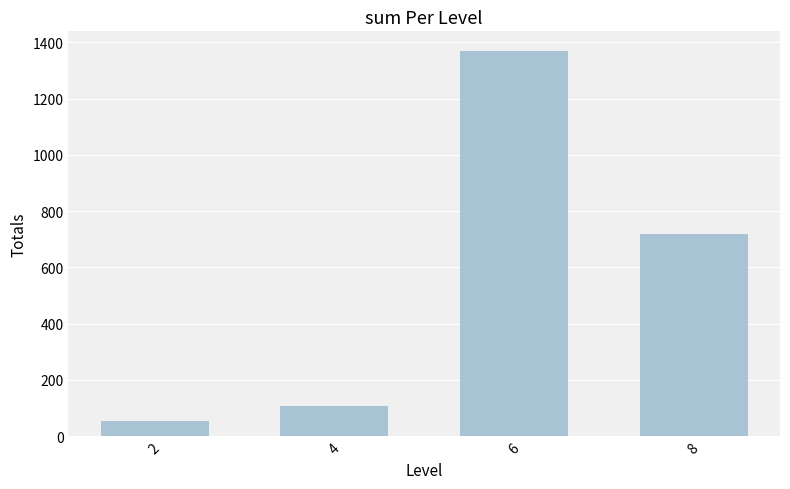

Where is the data nearest to the value 712?

8